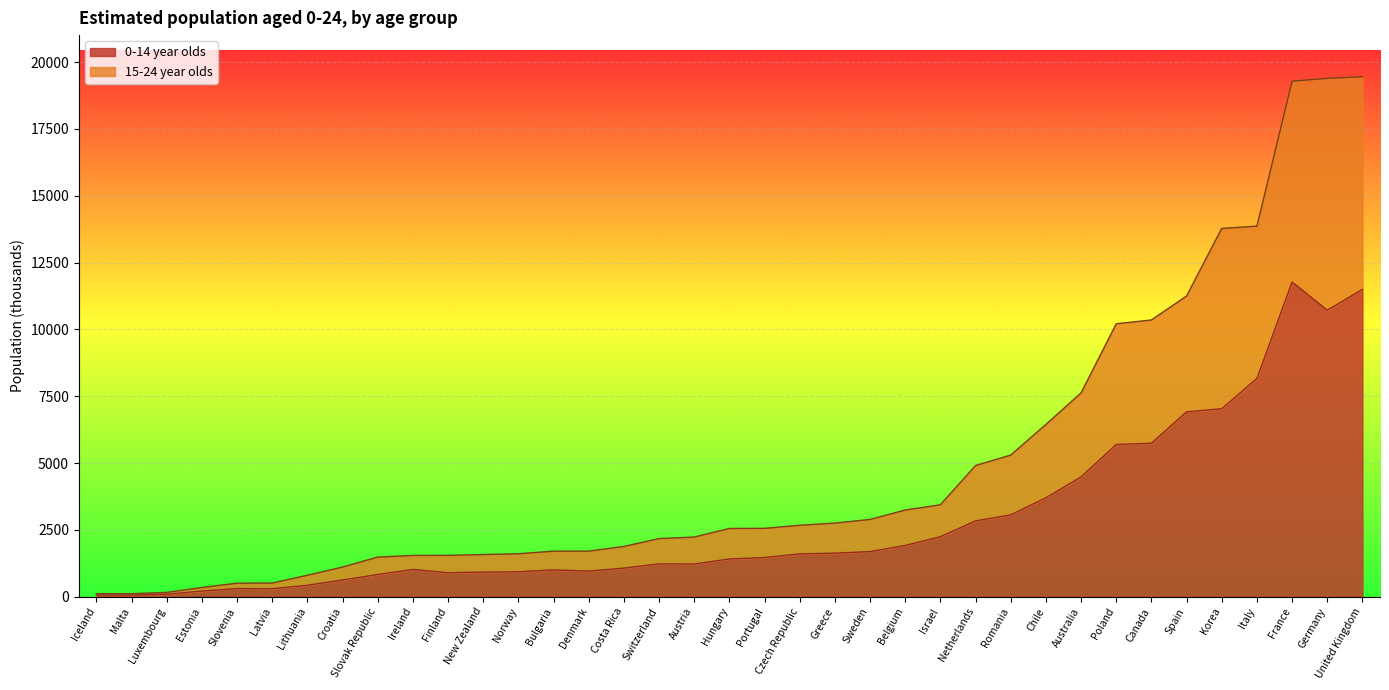

True or false: 0-14 year olds and 15-24 year olds intersect in this chart.

False